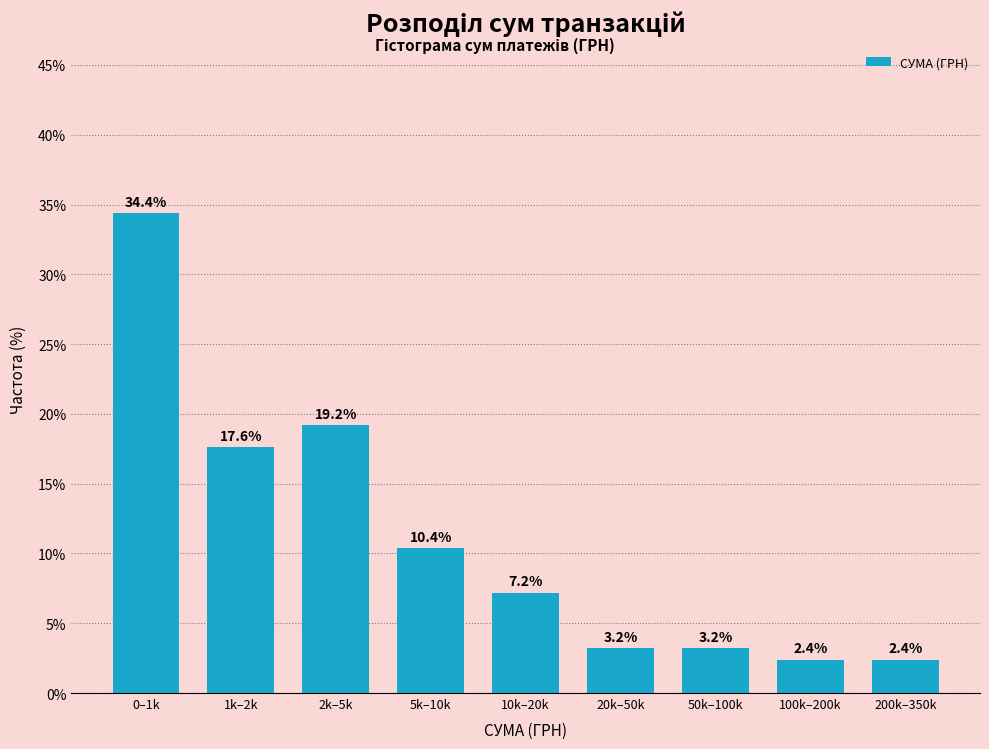

Reading left to right, transcribe all the data shown in this chart.

34.4	17.6	19.2	10.4	7.2	3.2	3.2	2.4	2.4